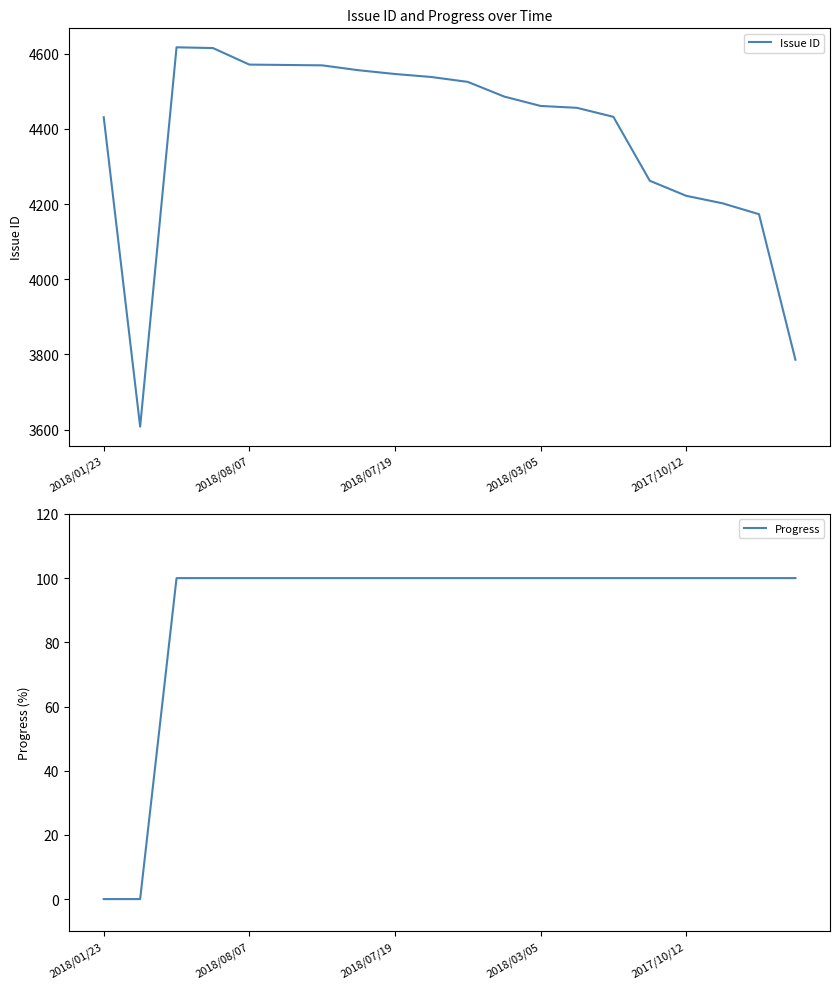

How many distinct data groups are displayed?

2